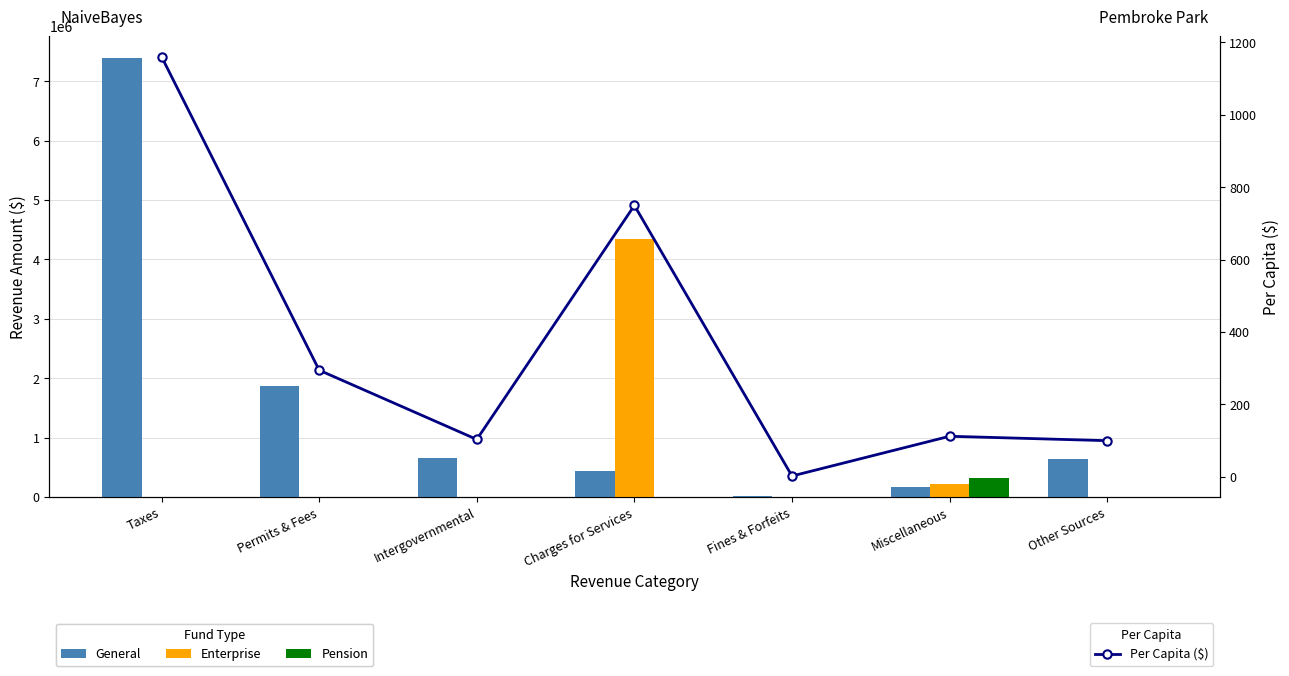

What is the average value of the Pension series?

46694.7